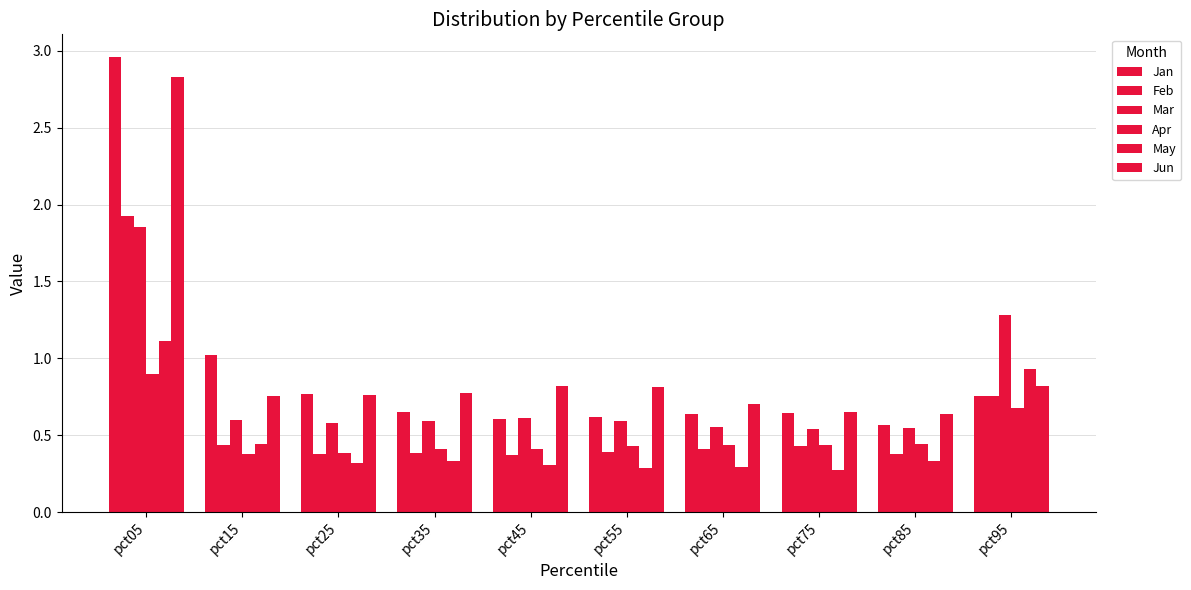

Rank the series at pct55 from highest to lowest value.

Jun, Jan, Mar, Apr, Feb, May